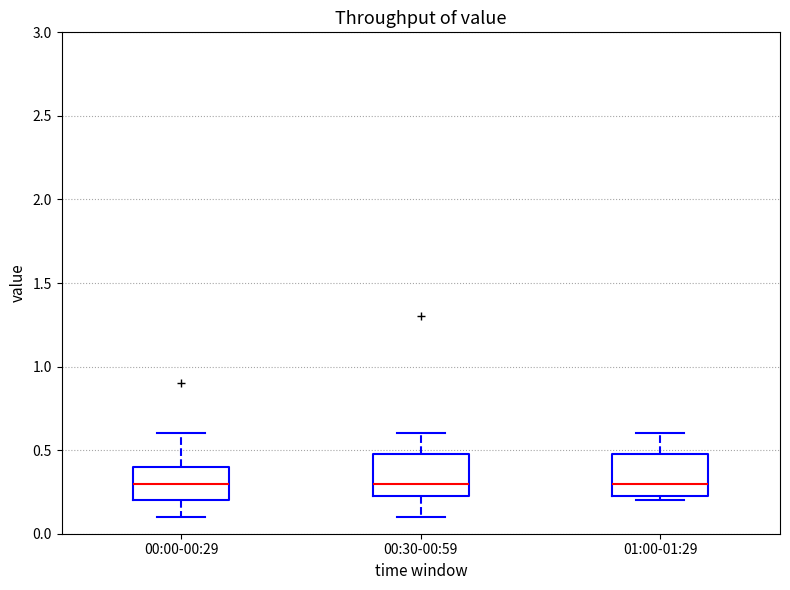

Where is the upper edge of the box for 00:00-00:29 on the y-axis? The values are not printed on the chart, so give them approximately, as read against the axis.

0.40